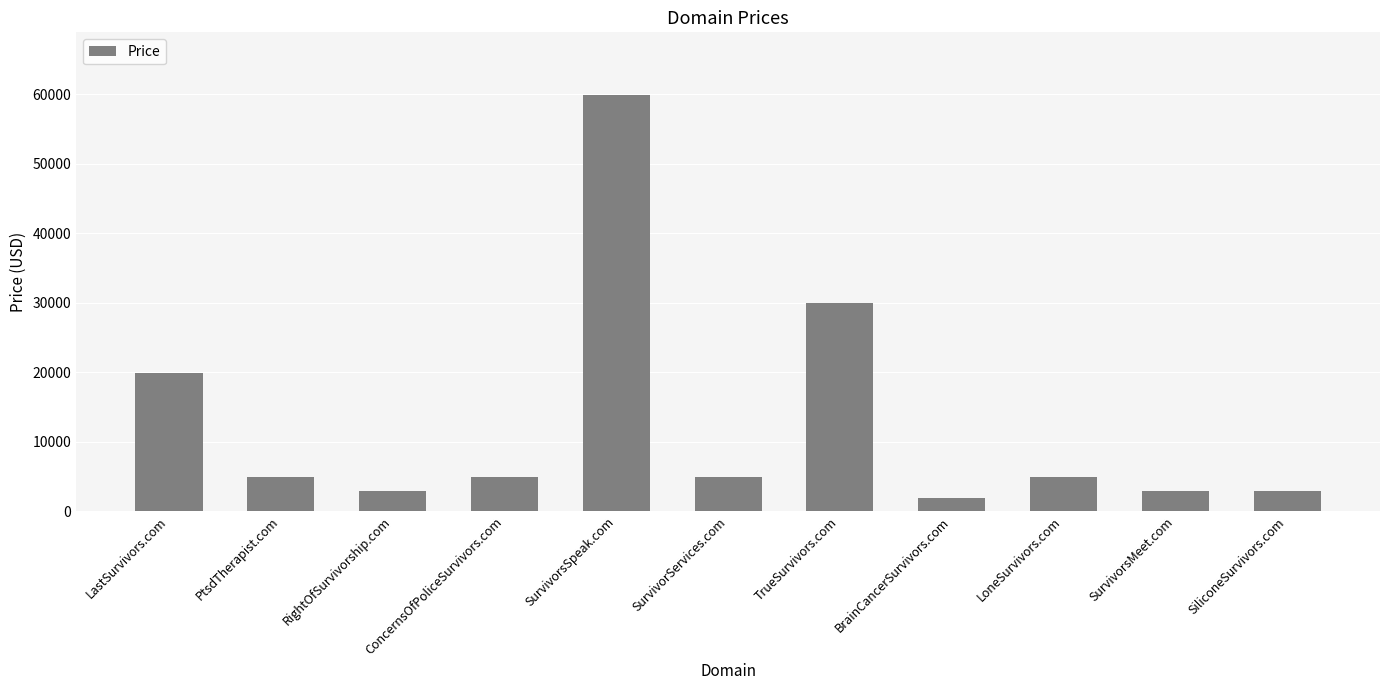

What is the sum of the values at RightOfSurvivorship.com and TrueSurvivors.com?

32776